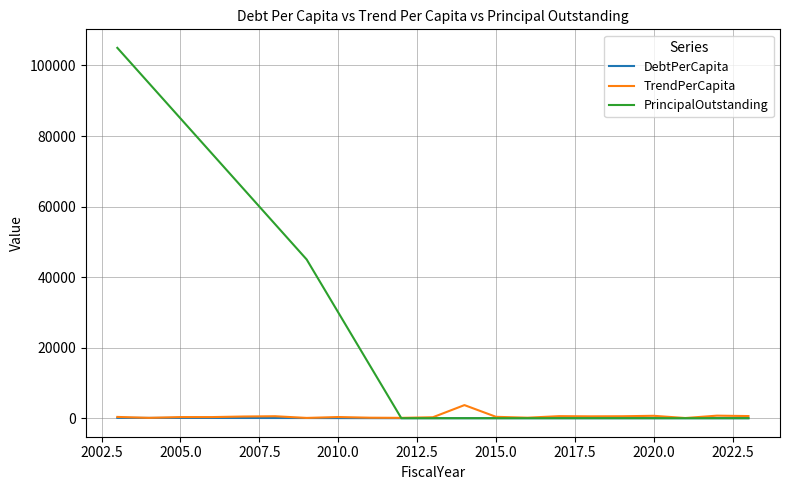

What is the greatest value displayed?

105000.0